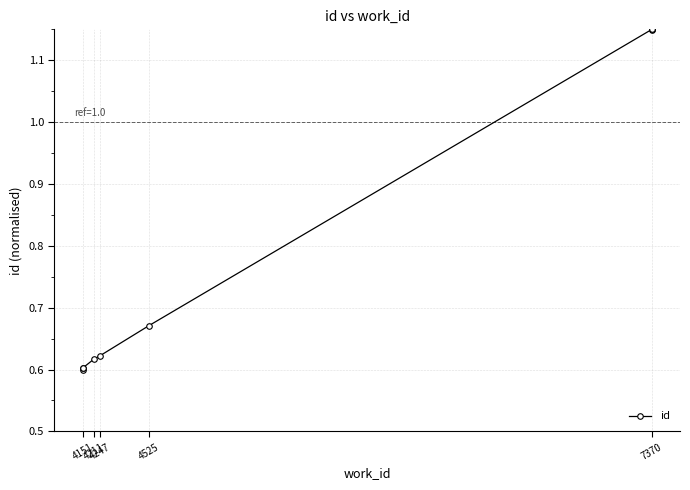

Count the number of data series in this chart.

1